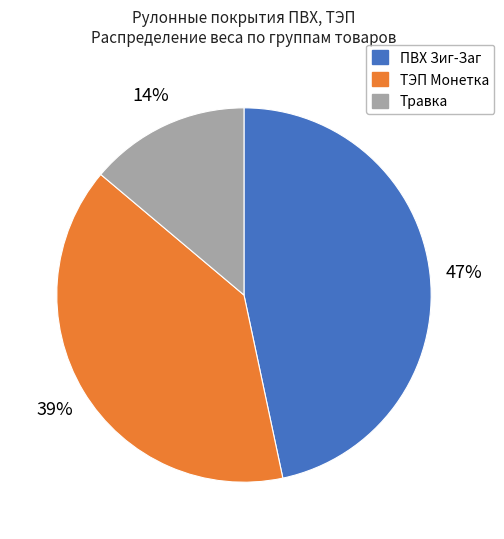

How many slices are in this pie chart?

3